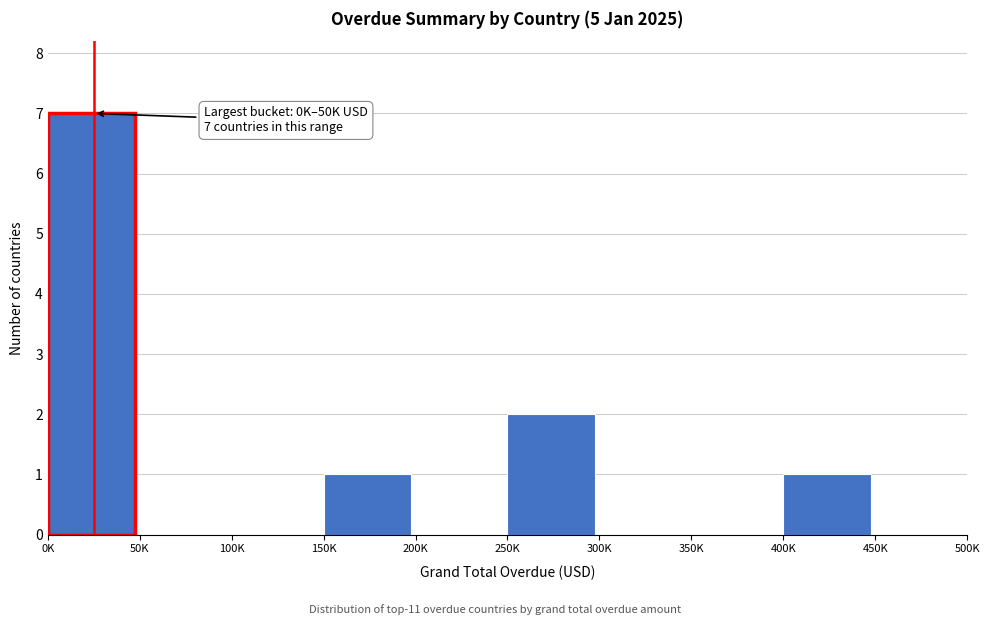

Reading left to right, extract all data points from this chart.

0K=7	50K=0	100K=0	150K=1	200K=0	250K=2	300K=0	350K=0	400K=1	450K=0